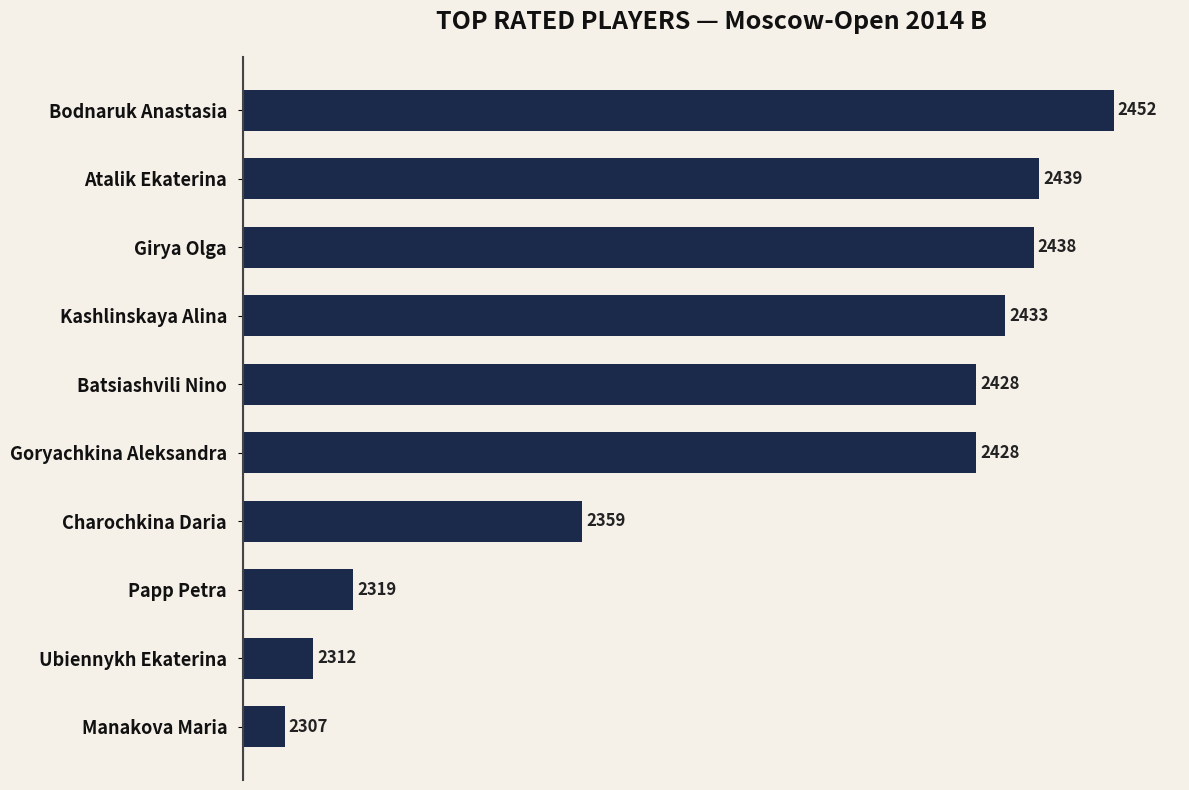

The value at Batsiashvili Nino is 3982. True or false?

False